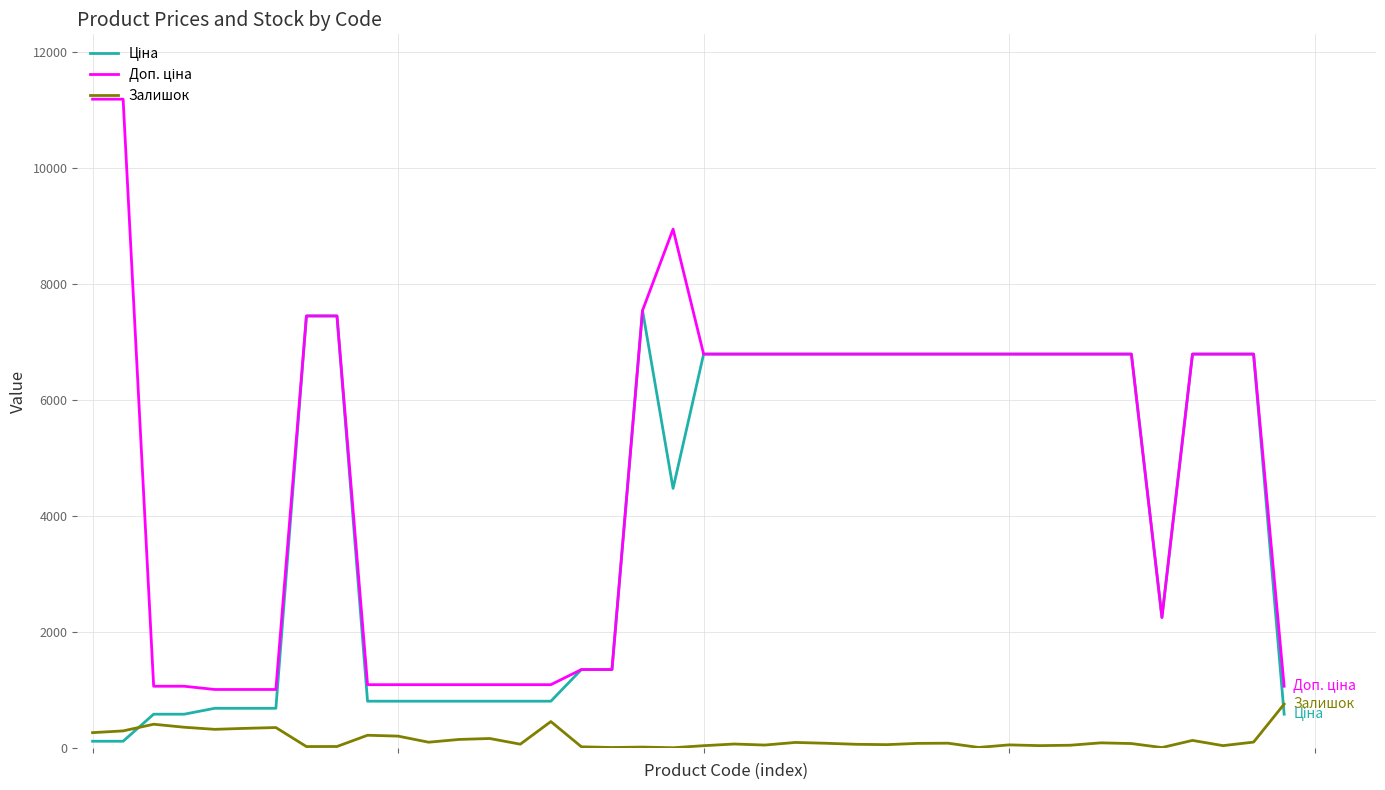

True or false: Доп. ціна and Залишок cross at least once.

False